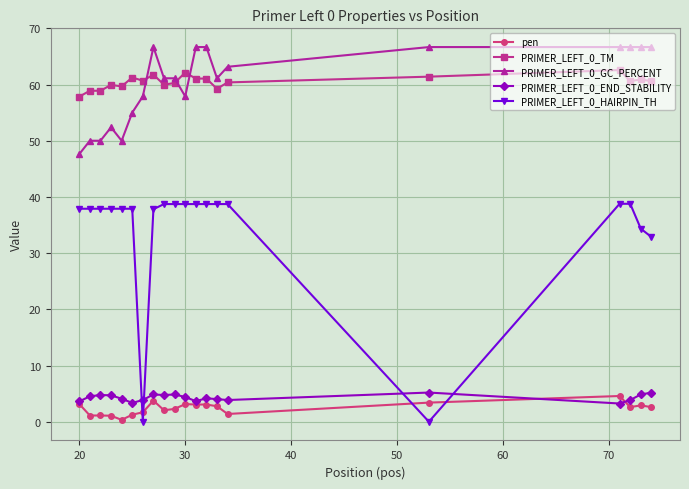

Which series has the widest spread of values?

PRIMER_LEFT_0_HAIRPIN_TH